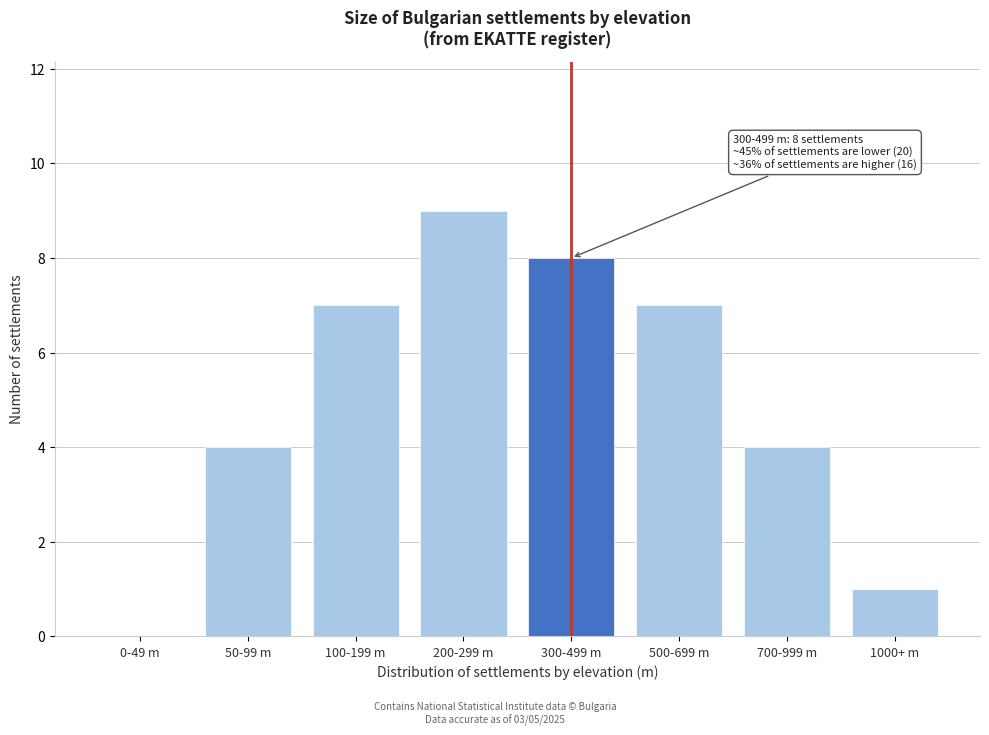

Reading left to right, list all the values displayed in this chart.

0-49 m=0	50-99 m=4	100-199 m=7	200-299 m=9	300-499 m=8	500-699 m=7	700-999 m=4	1000+ m=1